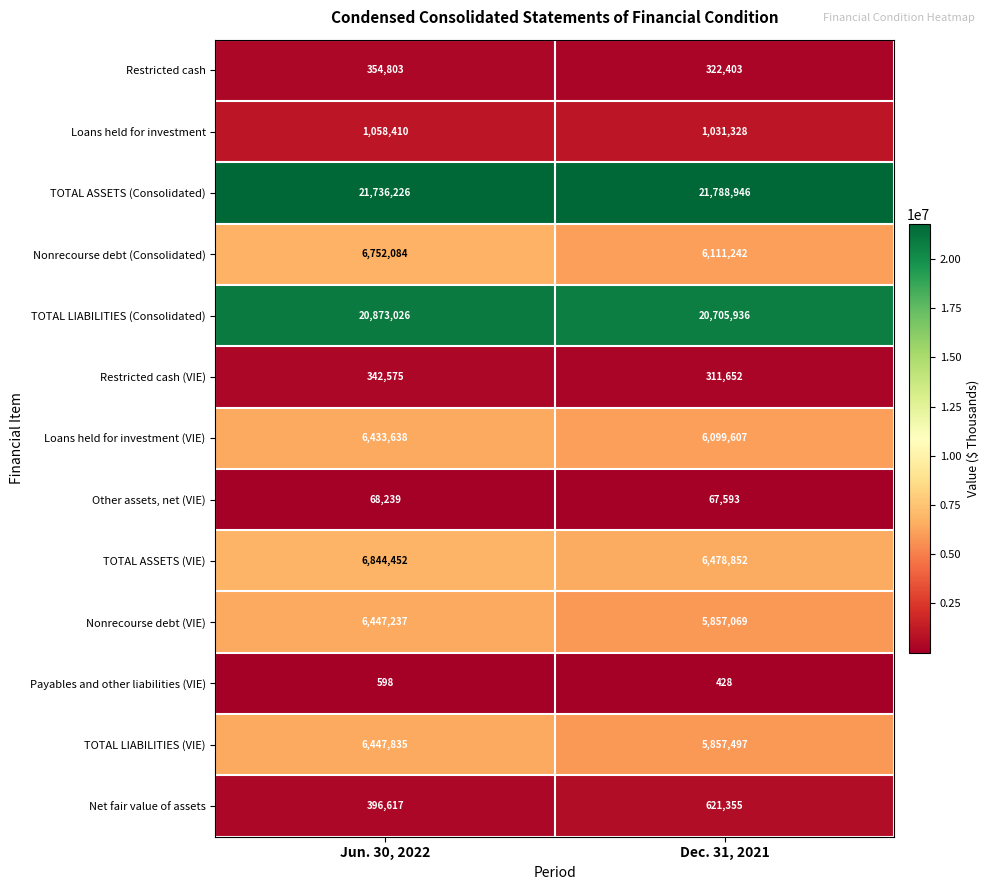

What is the total value across all series at Dec. 31, 2021?

75253908